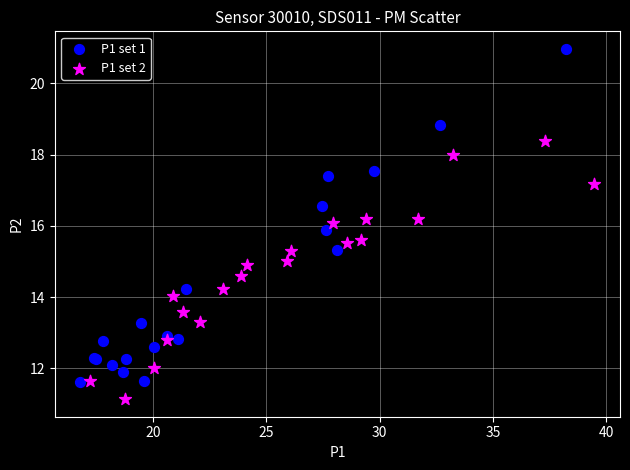

Which series has the largest Y range (max minus min)?

P1 set 1